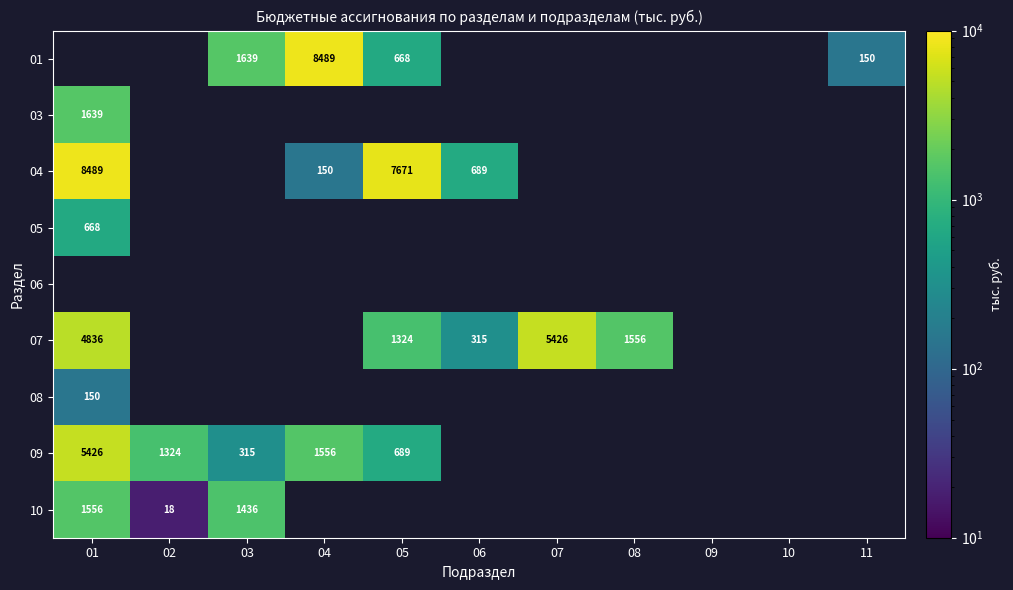

What is the maximum value shown in the chart?

8489.1